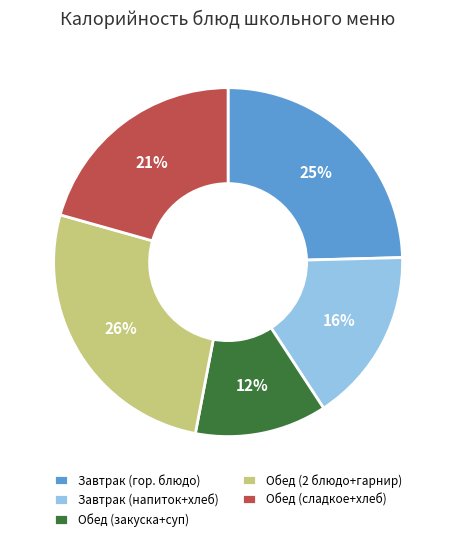

Rank the categories by value from highest to lowest.

Обед (2 блюдо+гарнир), Завтрак (гор. блюдо), Обед (сладкое+хлеб), Завтрак (напиток+хлеб), Обед (закуска+суп)